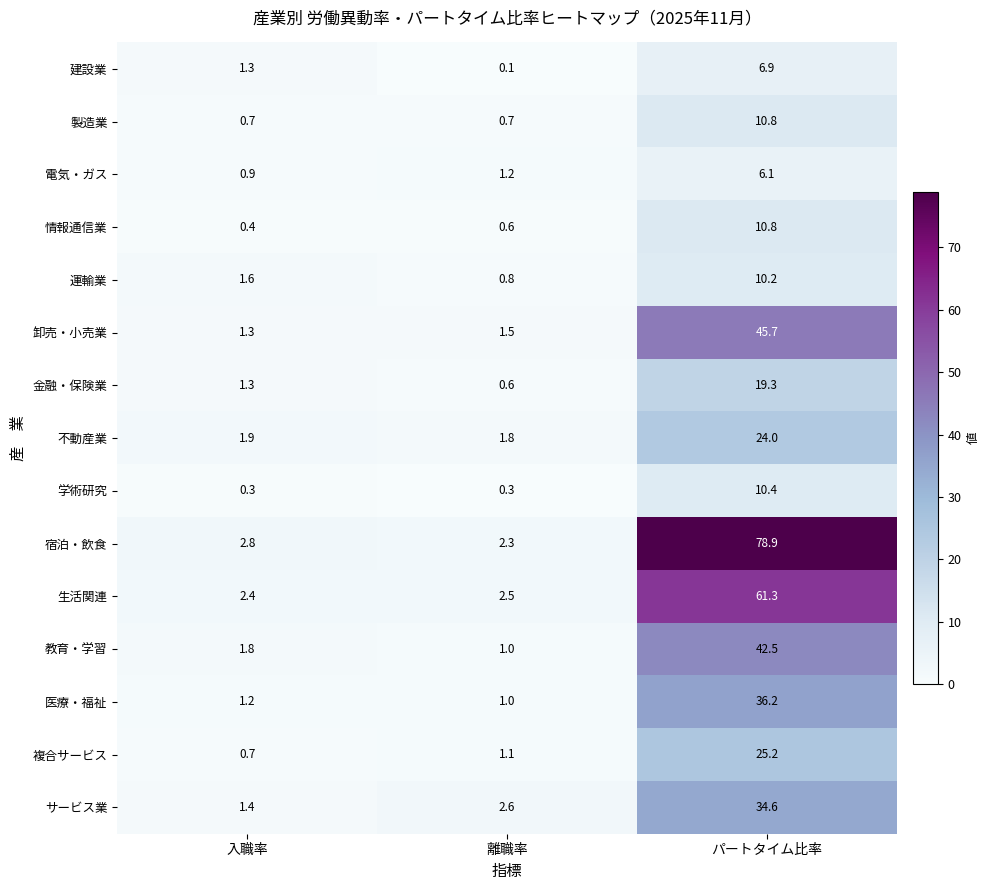

Read the 運輸業 value at パートタイム比率.

10.2